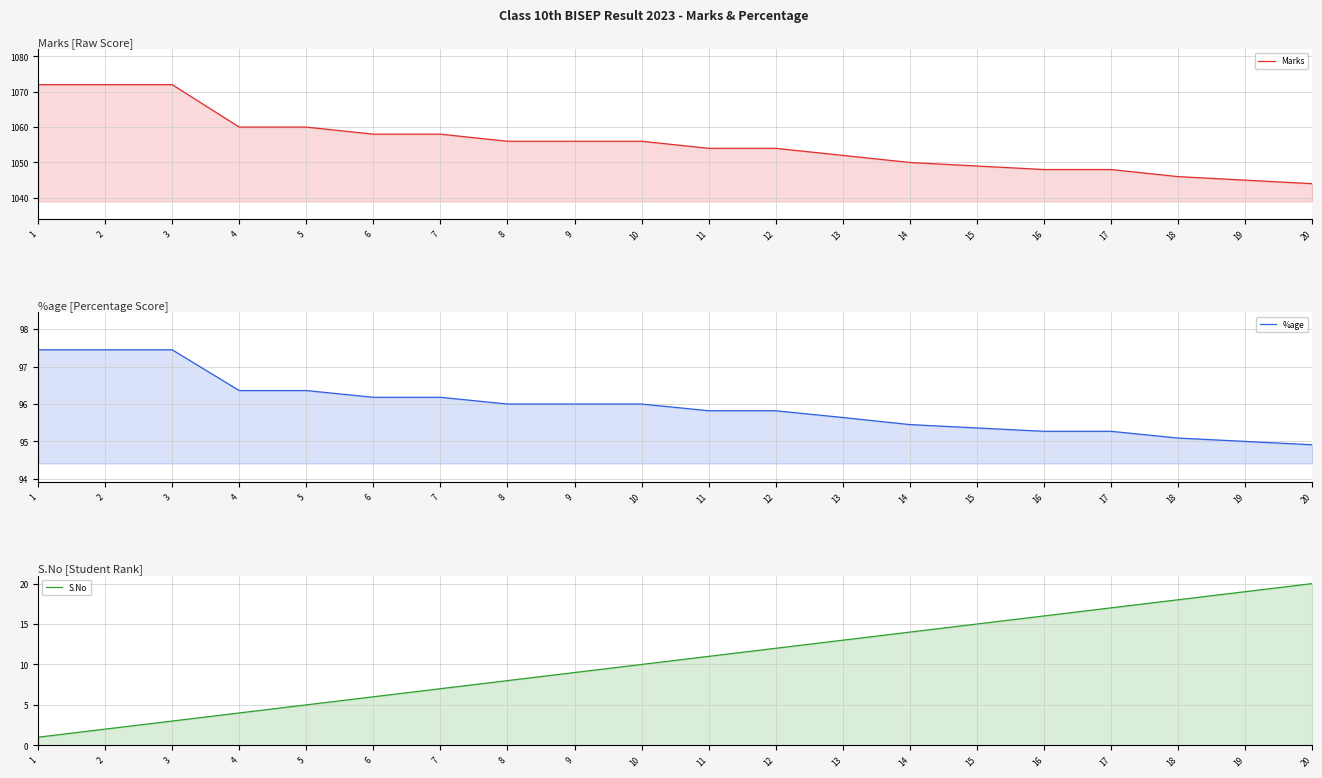

How many series are shown in this chart?

3